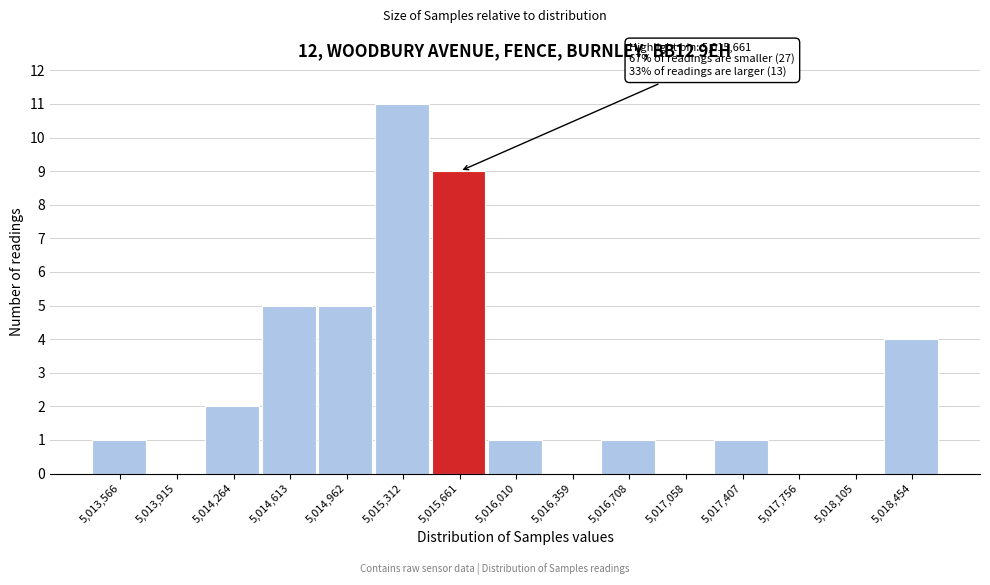

Reading left to right, extract all data points from this chart.

5,013,566=1	5,013,915=0	5,014,264=2	5,014,613=5	5,014,962=5	5,015,312=11	5,015,661=9	5,016,010=1	5,016,359=0	5,016,708=1	5,017,058=0	5,017,407=1	5,017,756=0	5,018,105=0	5,018,454=4